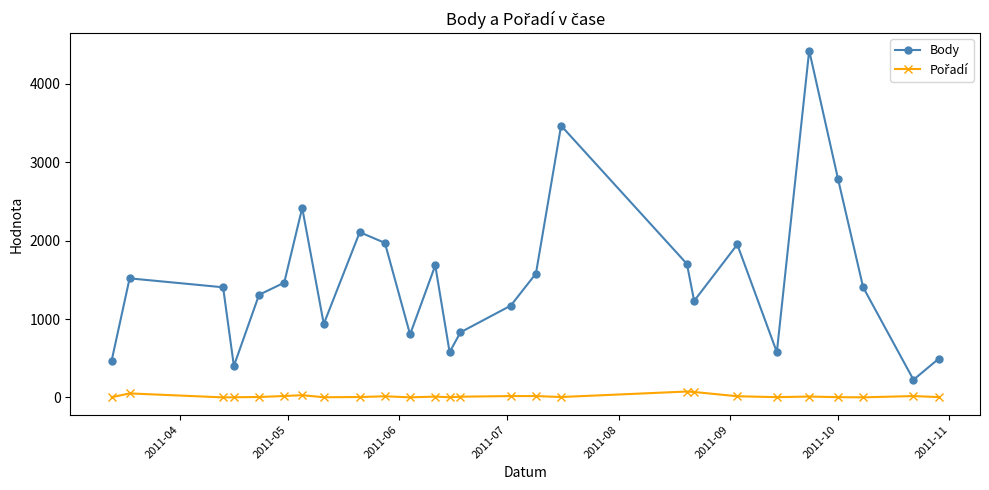

What is the maximum value shown in the chart?

4427